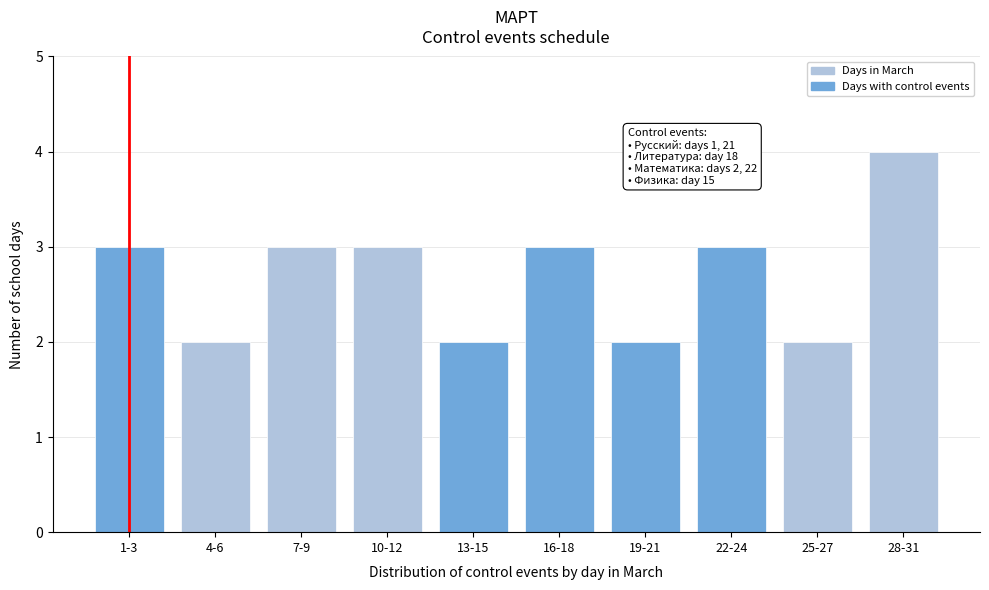

Reading left to right, list all the values displayed in this chart.

3	2	3	3	2	3	2	3	2	4